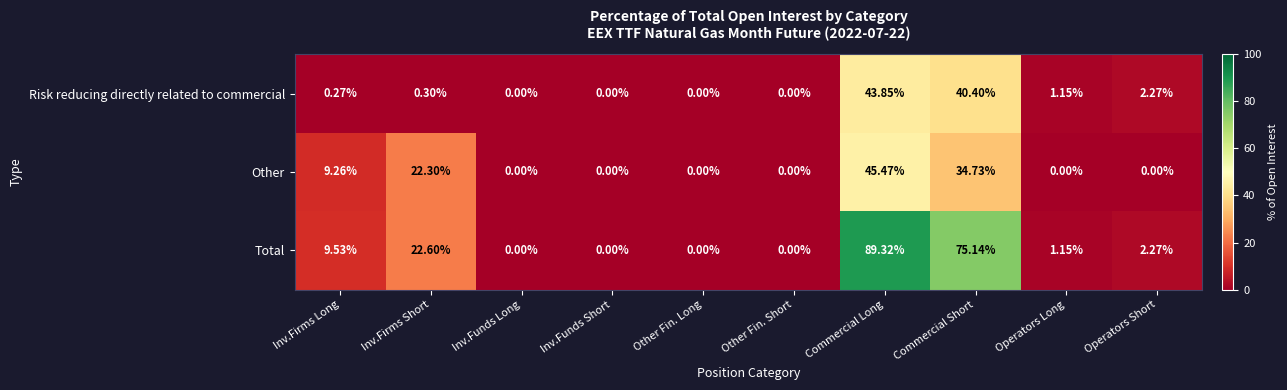

Which series has the widest spread of values?

Total